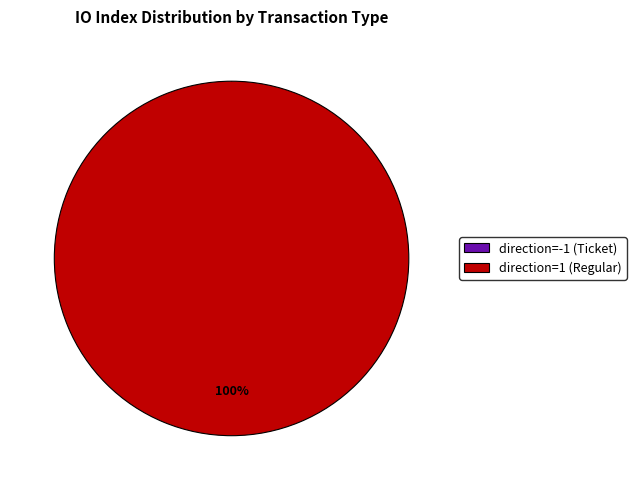

Combined, do direction=1 (Regular) and direction=-1 (Ticket) account for over 50%?

Yes